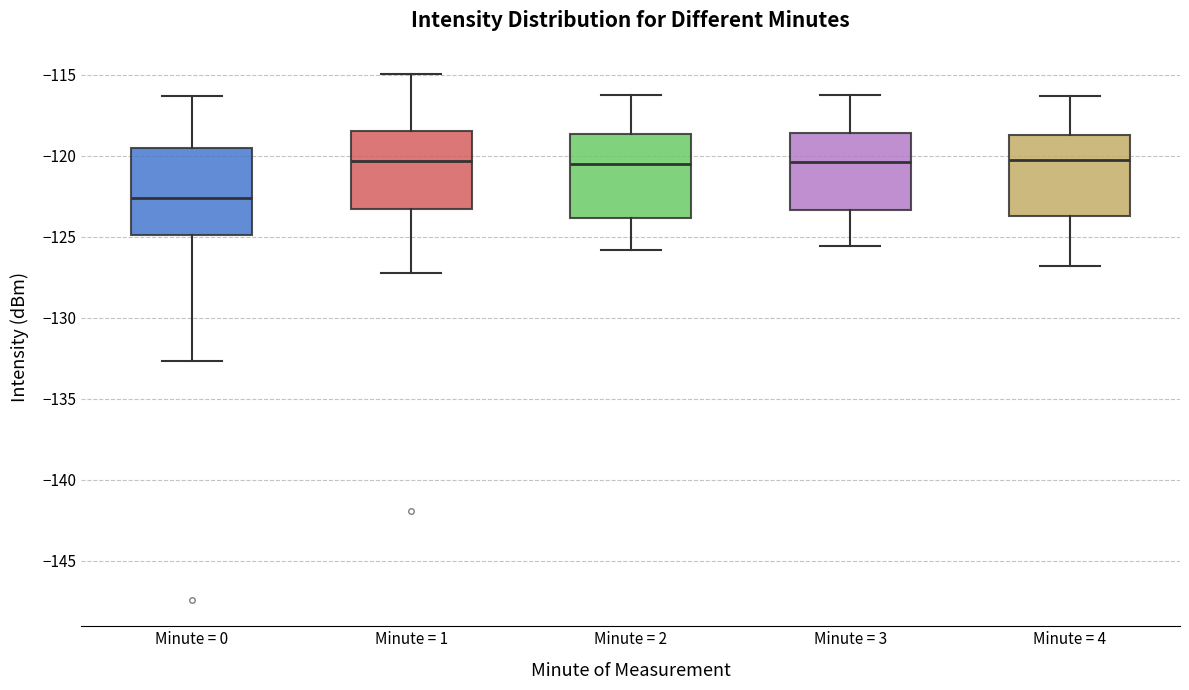

Reading left to right, read every box against the y-axis: the position of its median line, the range the box covers, and the ends of its whiskers. The values are not printed on the chart, so give them approximately, as read against the axis.

Minute = 0: median -122.5, box -125.0 to -119.5, whiskers -132.5 to -116.5
Minute = 1: median -120.5, box -123.5 to -118.5, whiskers -127.0 to -115.0
Minute = 2: median -120.5, box -124.0 to -118.5, whiskers -126.0 to -116.0
Minute = 3: median -120.5, box -123.5 to -118.5, whiskers -125.5 to -116.0
Minute = 4: median -120.0, box -123.5 to -118.5, whiskers -127.0 to -116.5